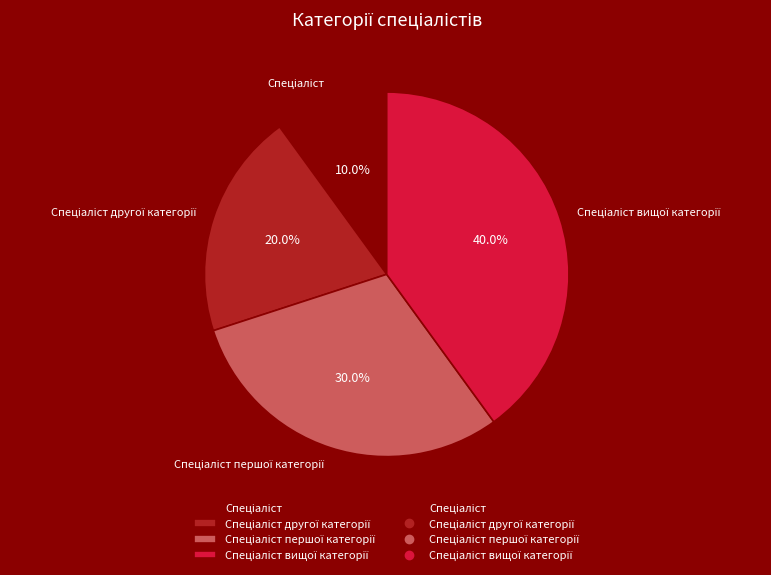

Is there a majority slice in this chart?

No